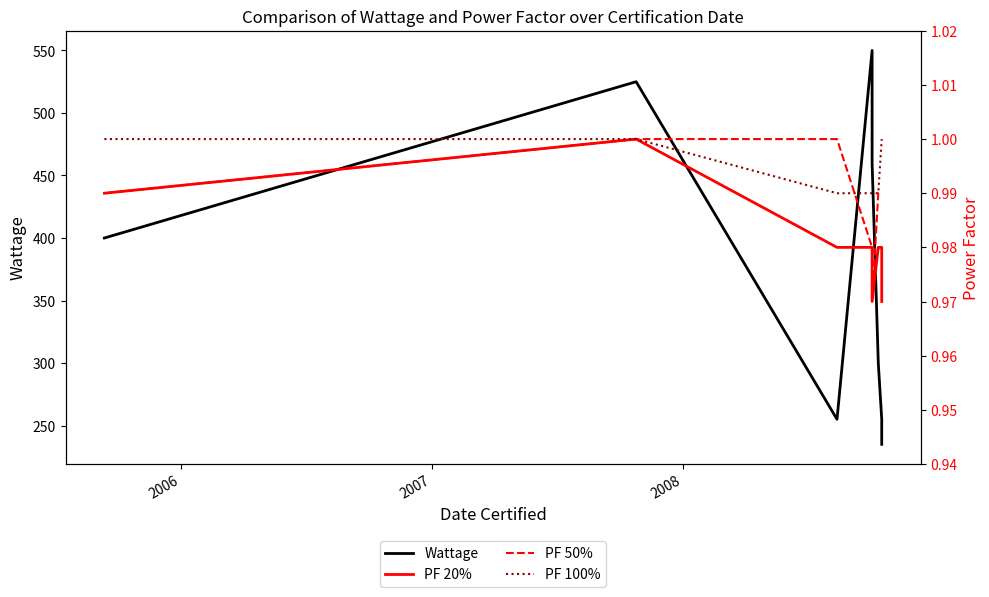

True or false: PF 20% and Wattage intersect in this chart.

False